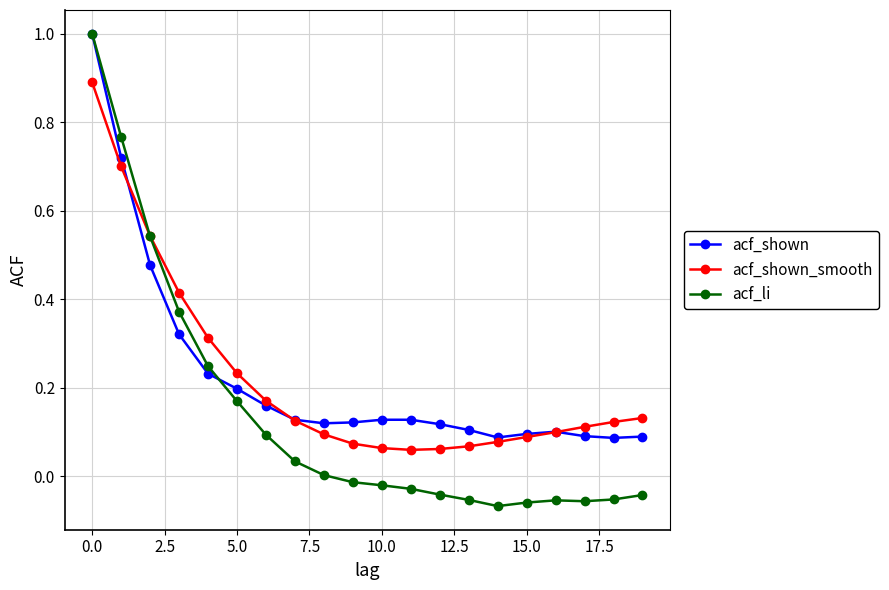

Which series has the widest spread of values?

acf_li